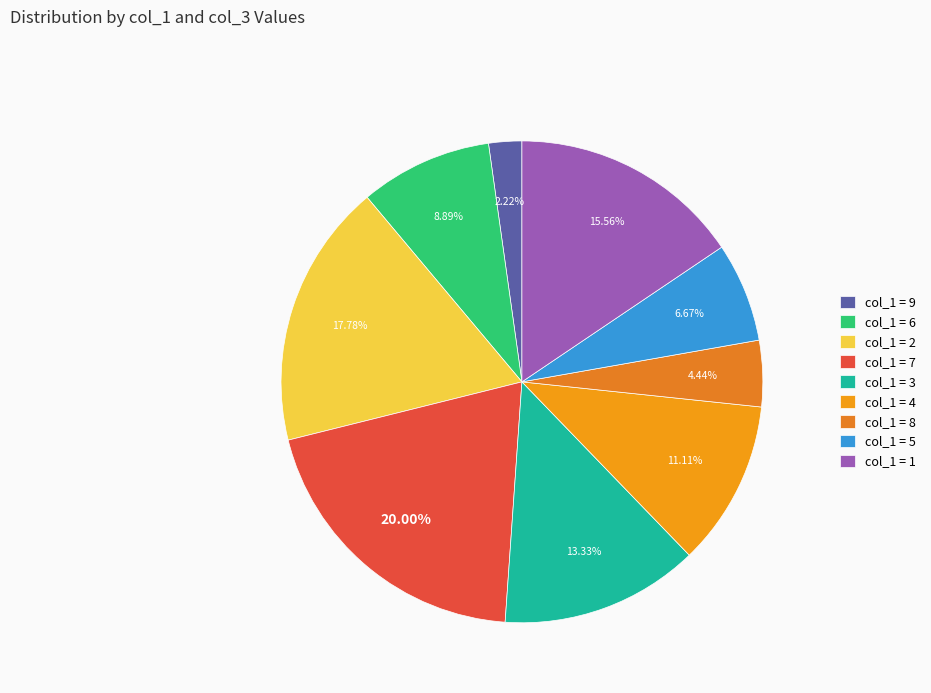

How many slices are in this pie chart?

9